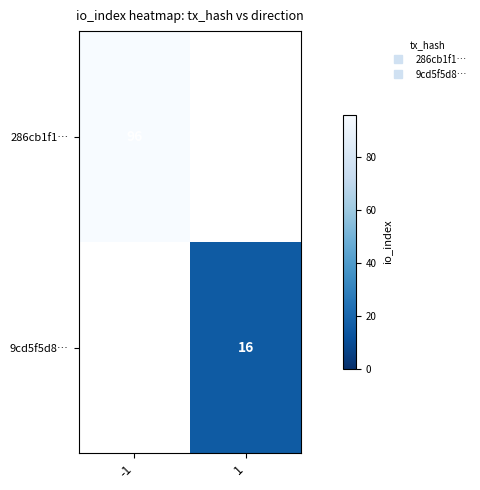

How many data points in 9cd5f5d8… are less than 16?

1